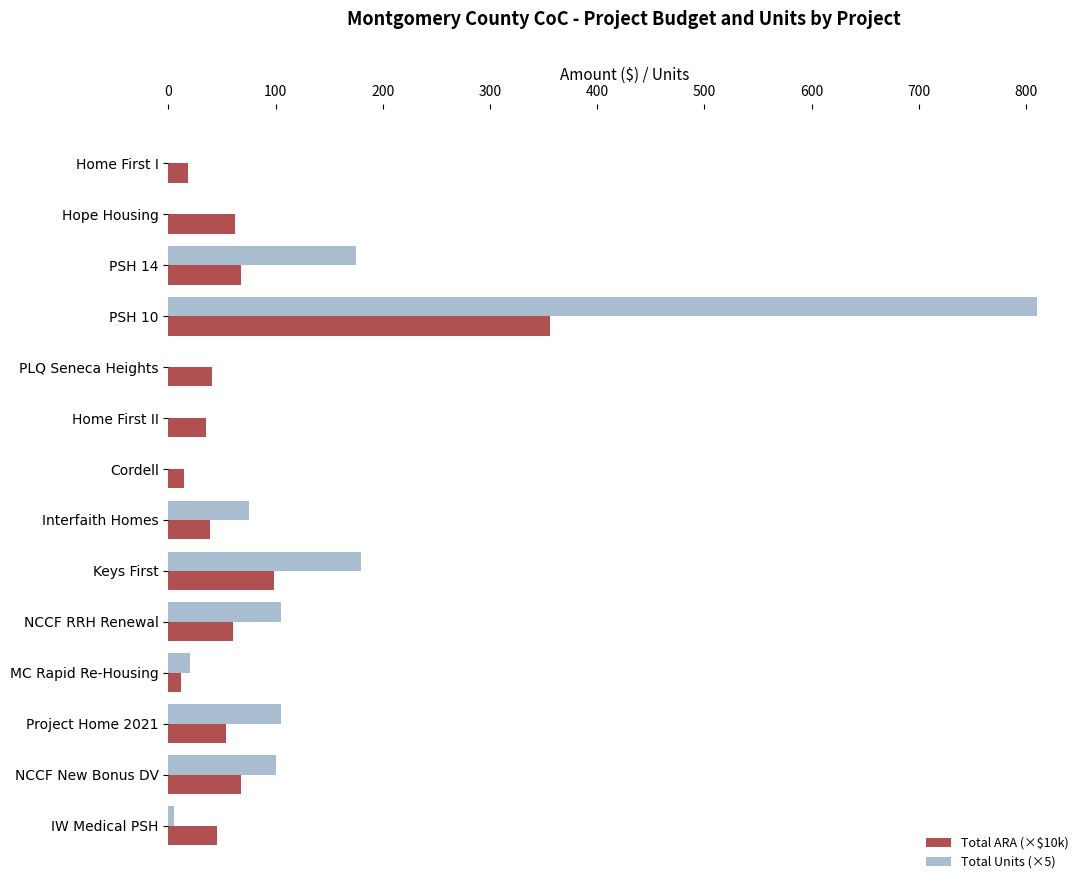

What is the sum of all Total ARA (×$10k) values?

970.3